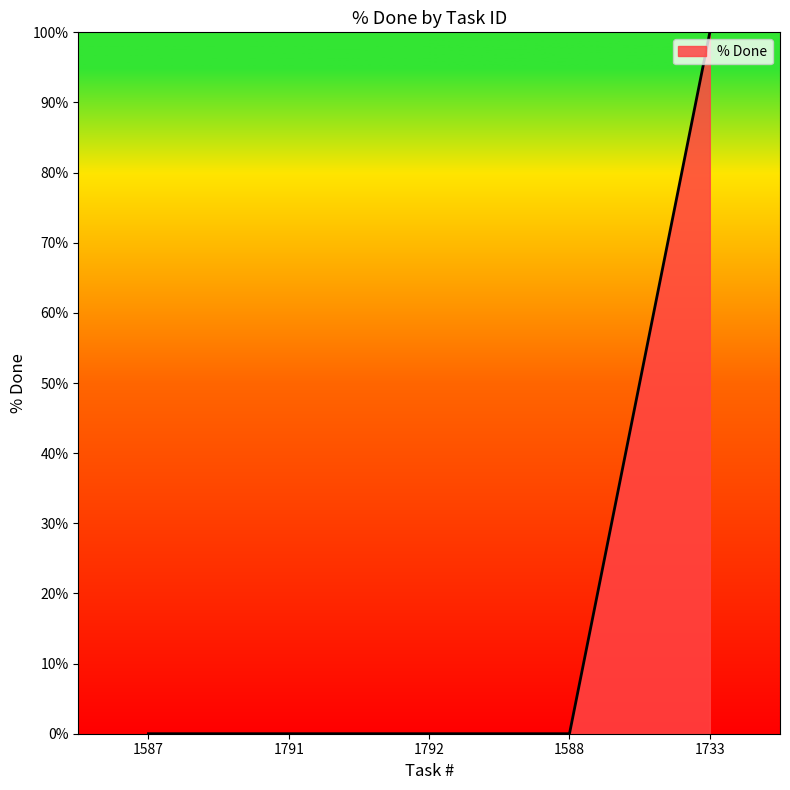

What is the average value?

20